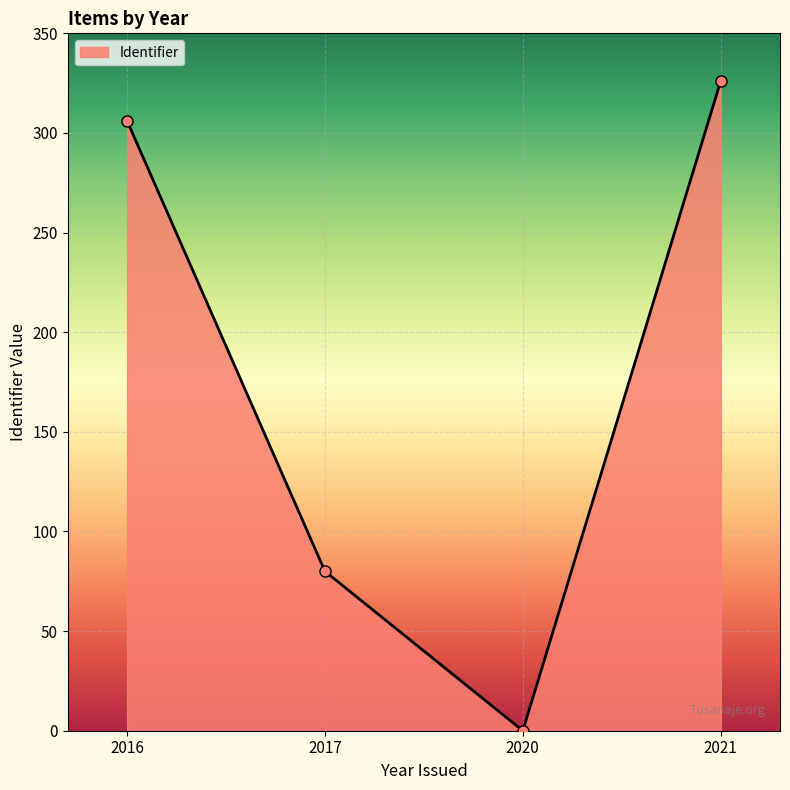

What is the sum of all values?

712